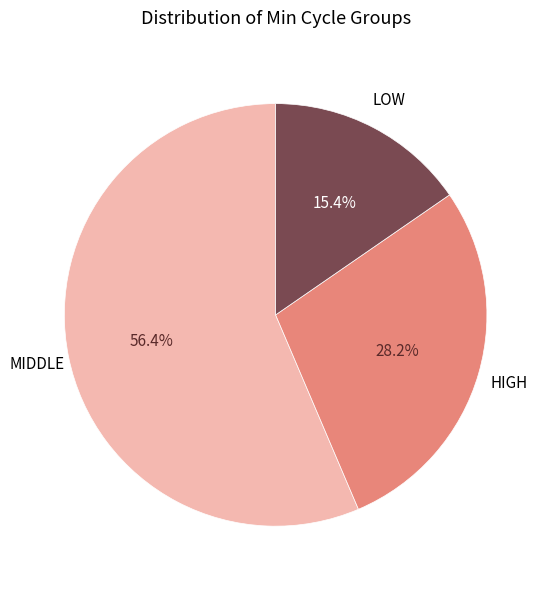

Is there any slice that represents more than half of the pie?

Yes